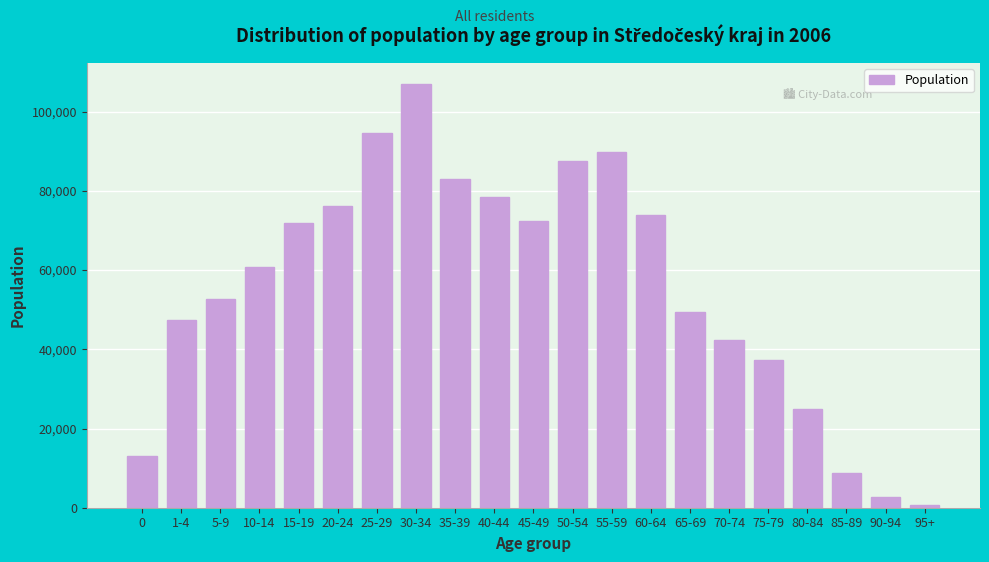

Approximately how many times larger is the value at 40-44 compared to 35-39?

0.9